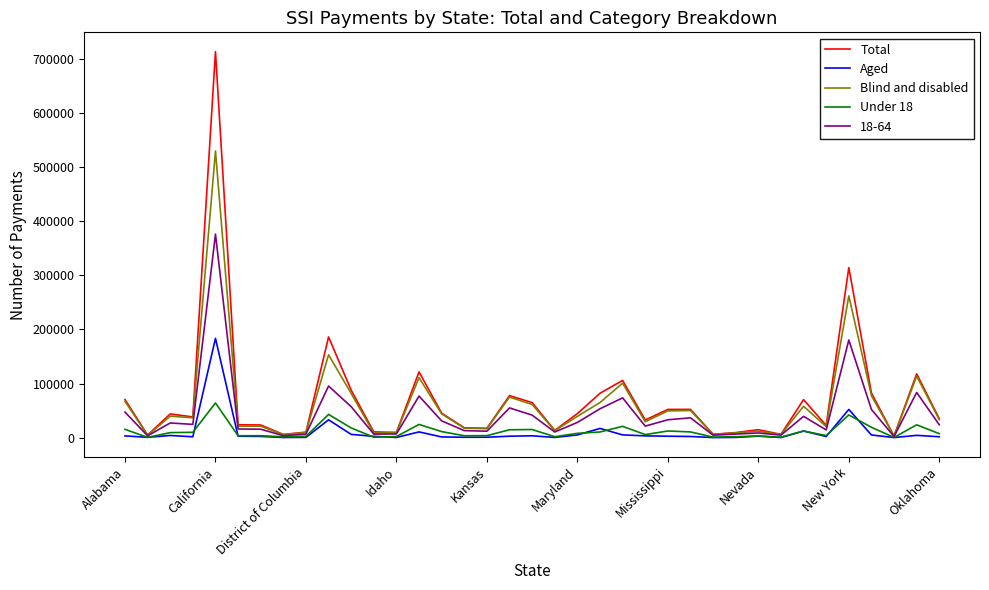

What is the difference between the maximum and minimum values in the Under 18 series?

63686